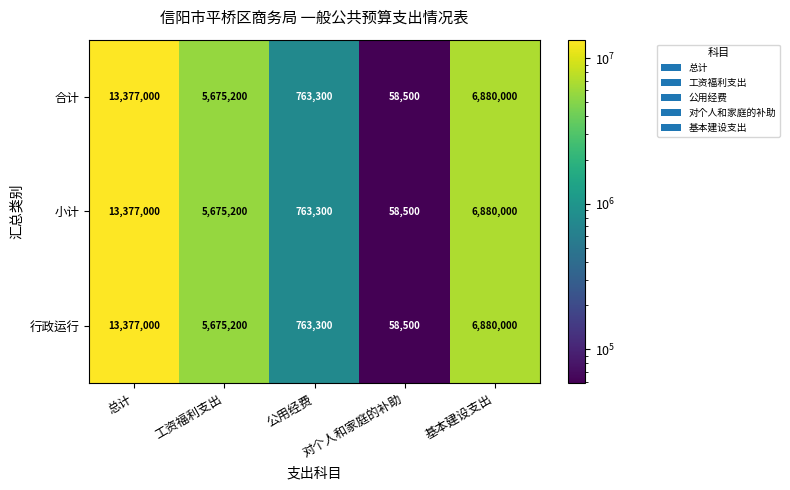

At how many categories does at least one series exceed 7050563?

1